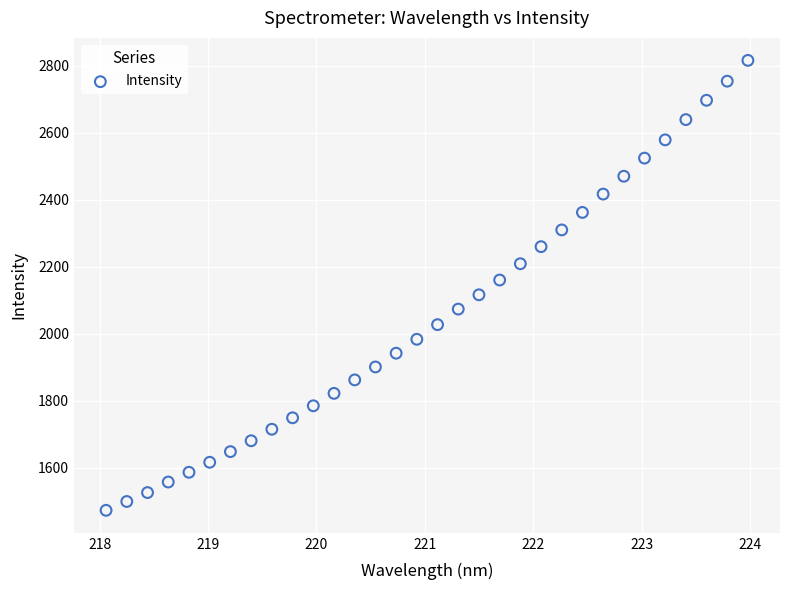

What is the range of X values (max minus min)?

5.9